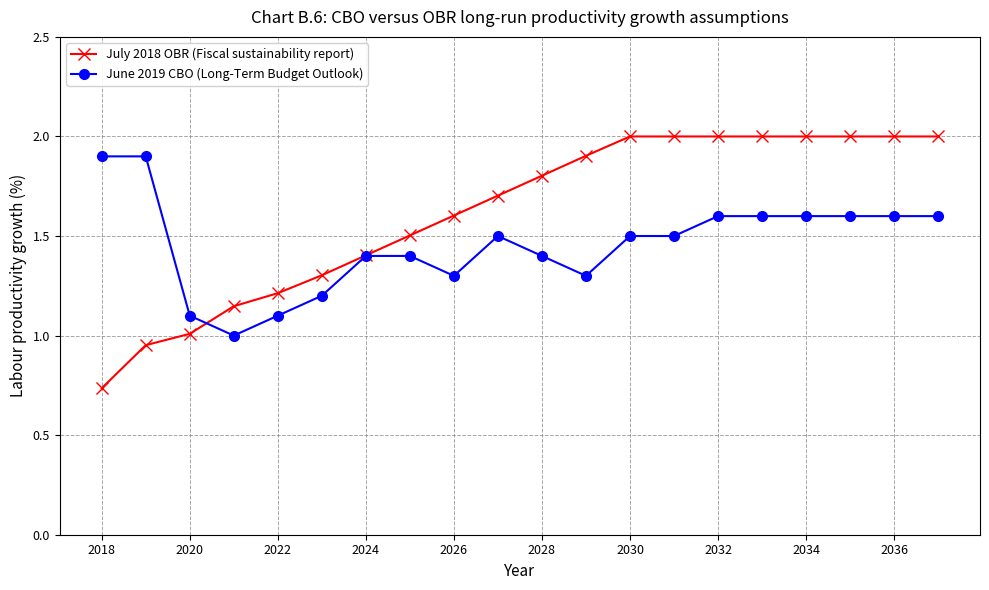

What is the value of the June 2019 CBO (Long-Term Budget Outlook) point at the 1st from the left?

1.9